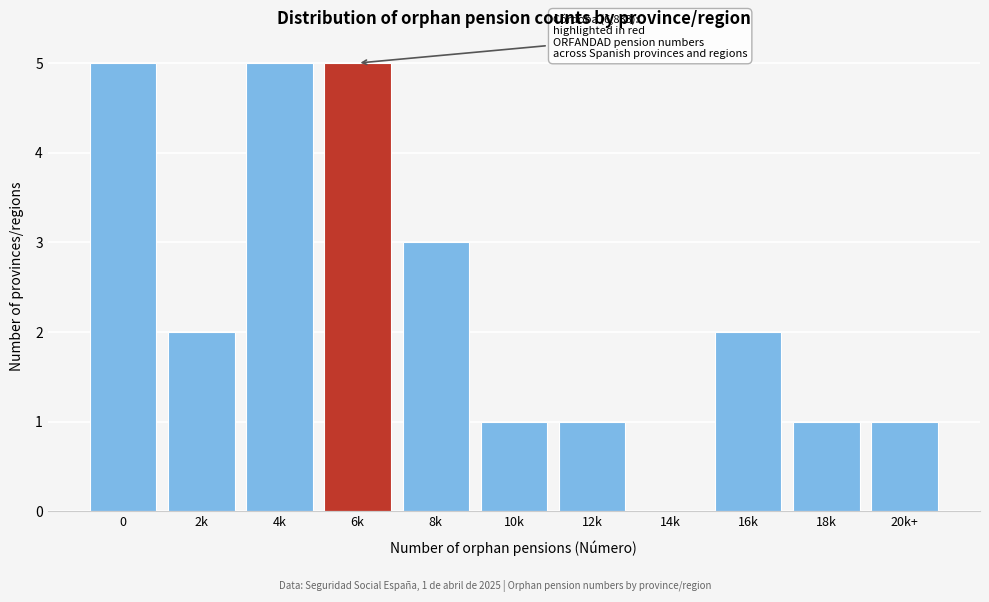

Reading left to right, transcribe all the data shown in this chart.

0=5	2k=2	4k=5	6k=5	8k=3	10k=1	12k=1	14k=0	16k=2	18k=1	20k+=1